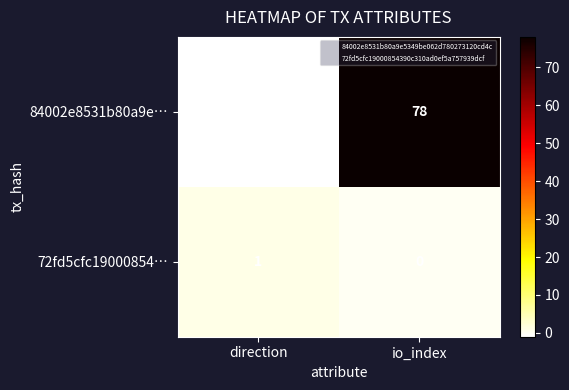

What is the sum of all 84002e8531b80a9e… values?

77